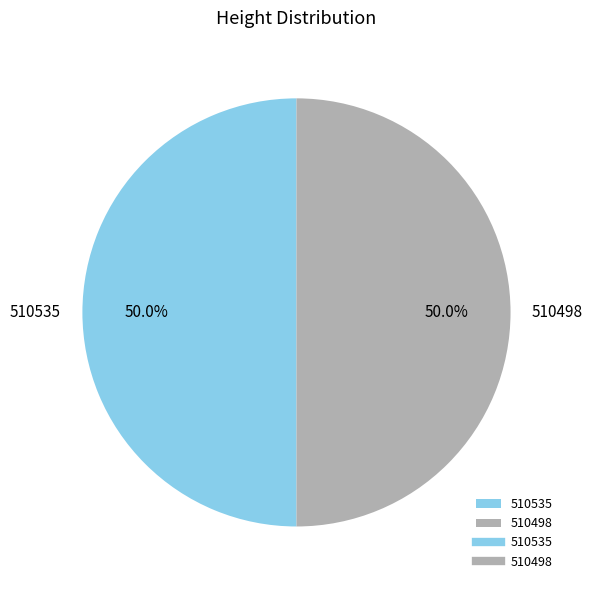

How many slices are in this pie chart?

2